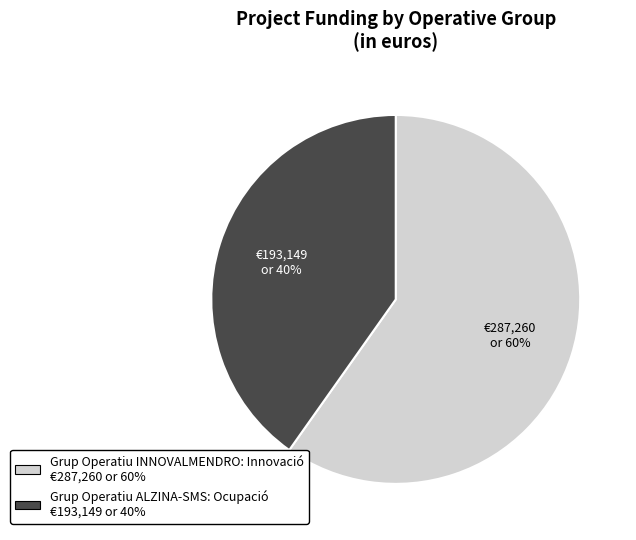

Rank the categories by value from lowest to highest.

Grup Operatiu ALZINA-SMS: Ocupació, Grup Operatiu INNOVALMENDRO: Innovació